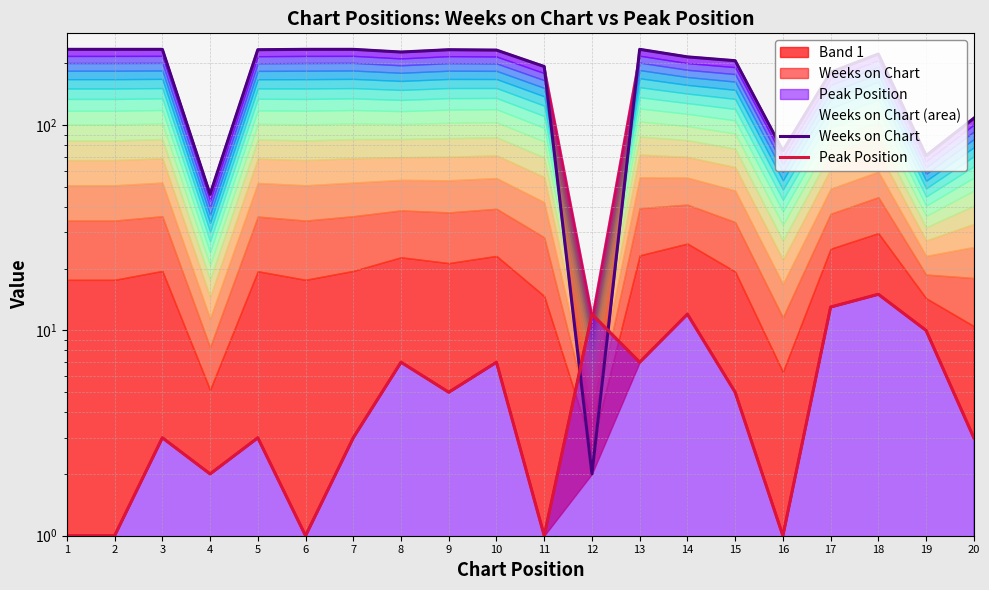

Which series has the widest spread of values?

Weeks on Chart